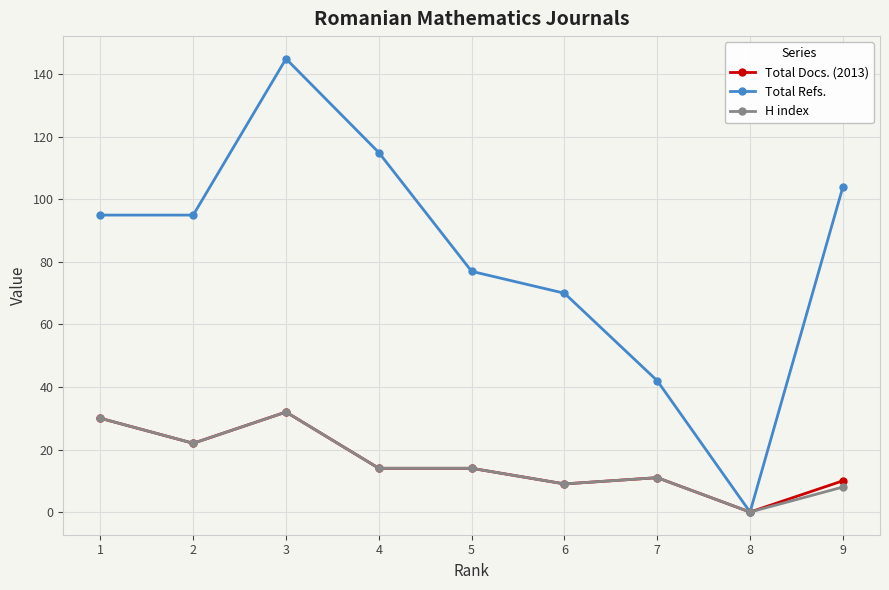

What is the value of the H index point at the 5th from the left?

14